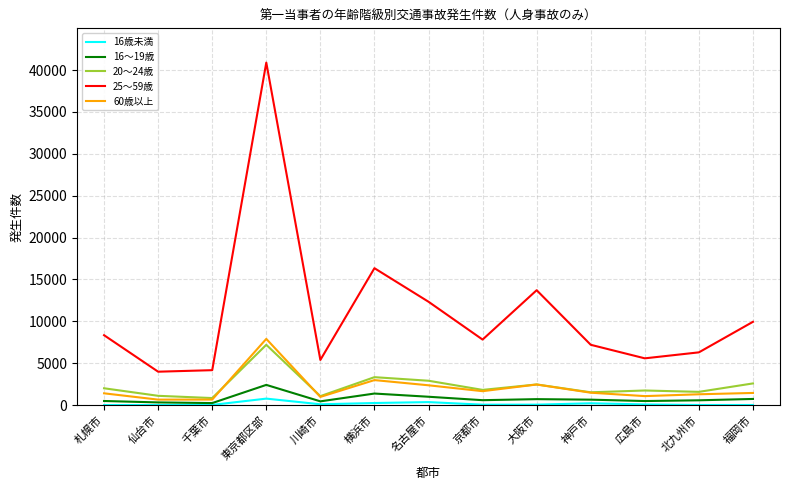

Which category has the highest value in the 16歳未満 series?

東京都区部